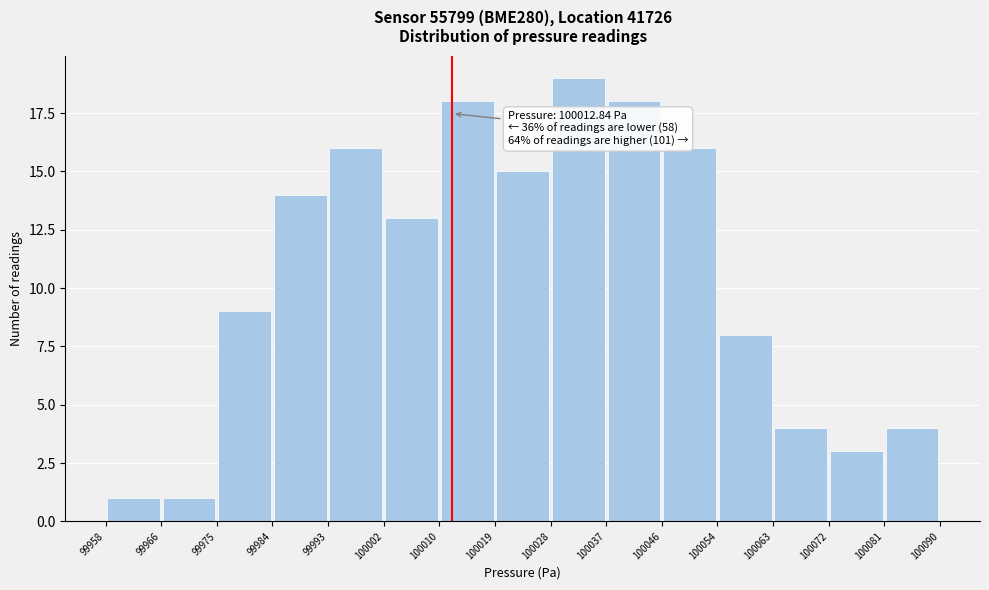

Which range on the x-axis has the tallest bar?

100028 to 100037